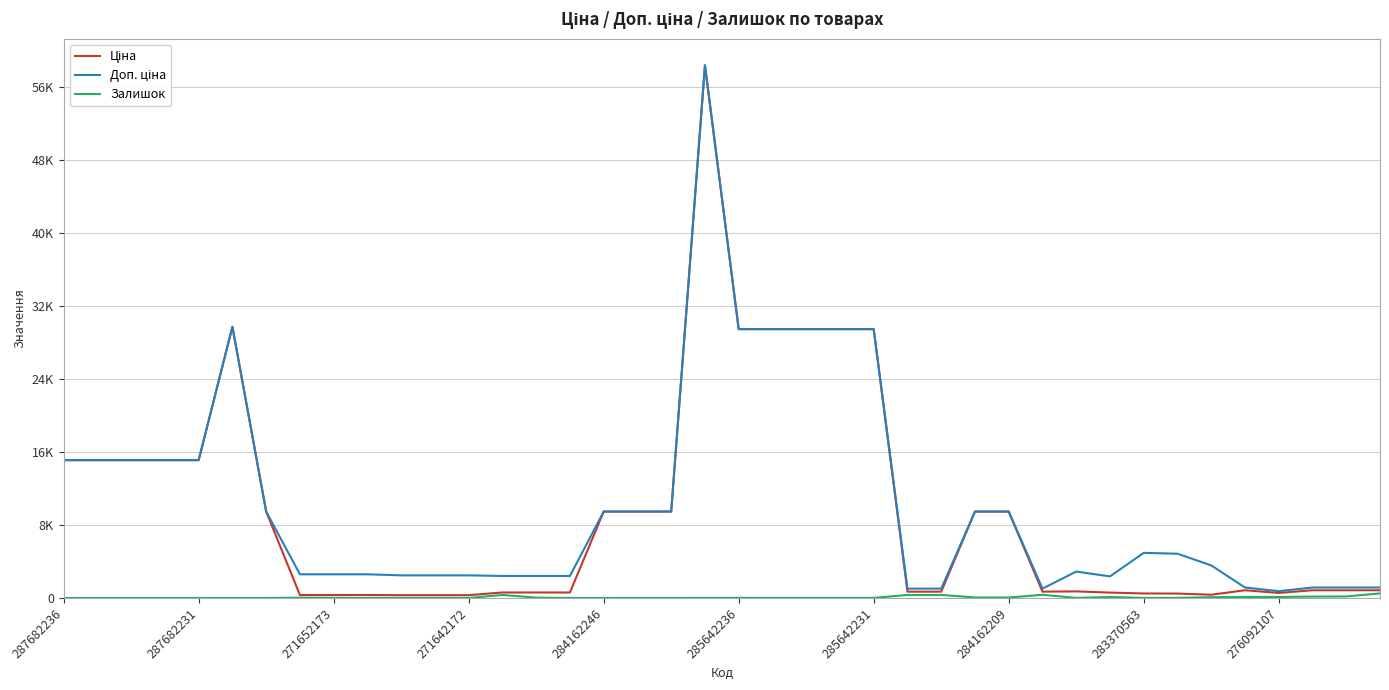

At which category is the sum across all series the highest?

19